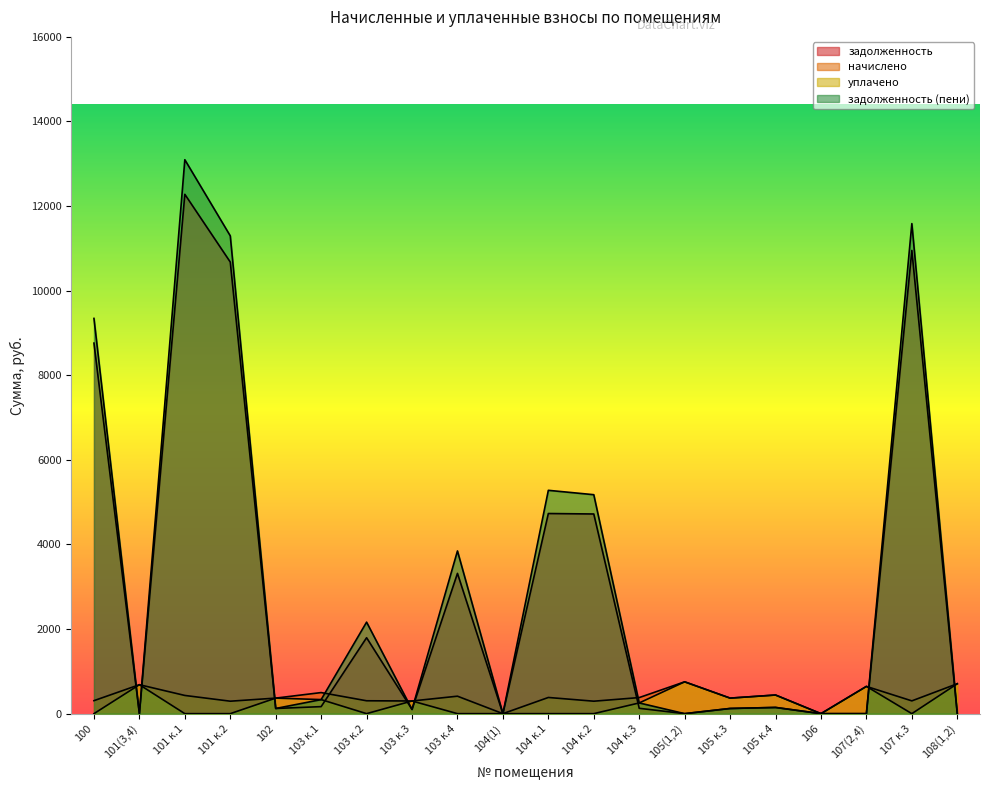

List the labels in order of задолженность (пени) value, largest first.

101 к.1, 107 к.3, 101 к.2, 100, 104 к.1, 104 к.2, 103 к.4, 103 к.2, 103 к.1, 104 к.3, 105 к.4, 102, 105 к.3, 103 к.3, 101(3,4), 104(1), 105(1,2), 106, 107(2,4), 108(1,2)